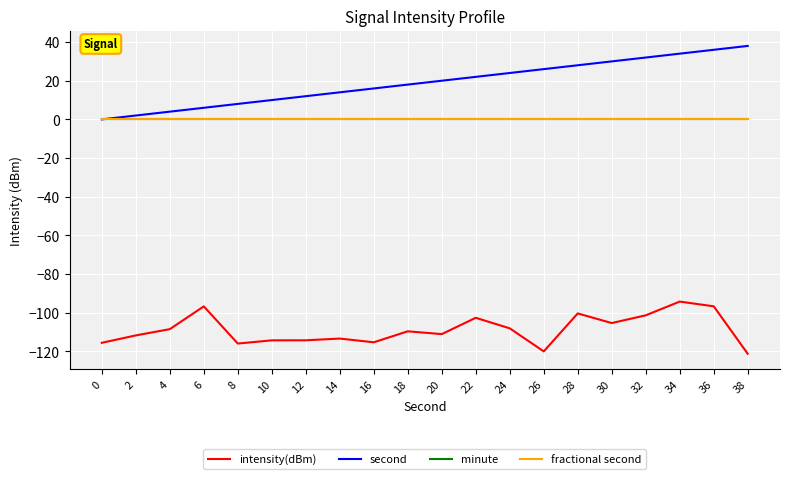

Does the chart display data point markers on the line(s)?

No